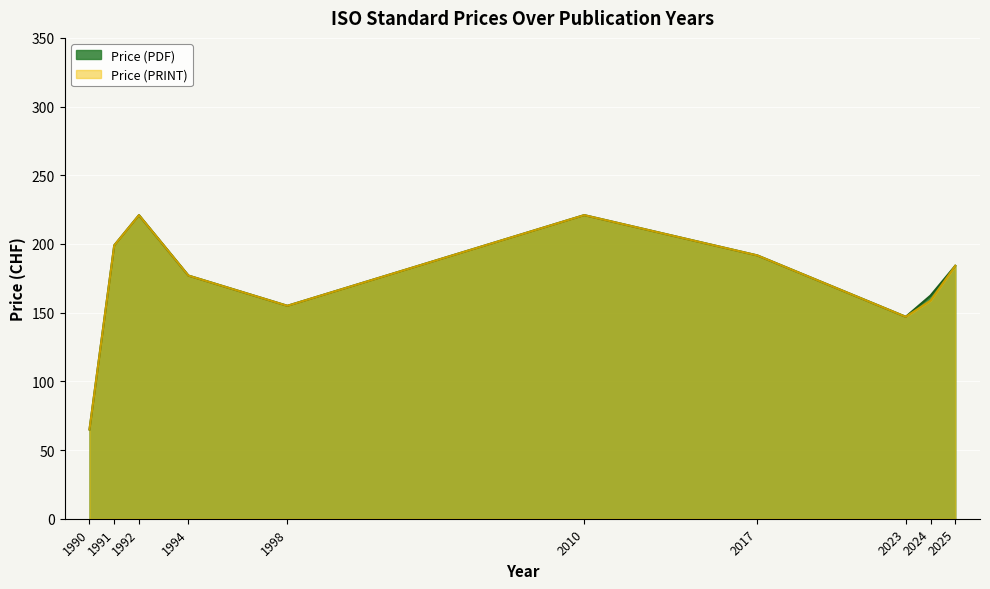

The Price (PDF) series shows 234.1 at 1998. True or false?

False